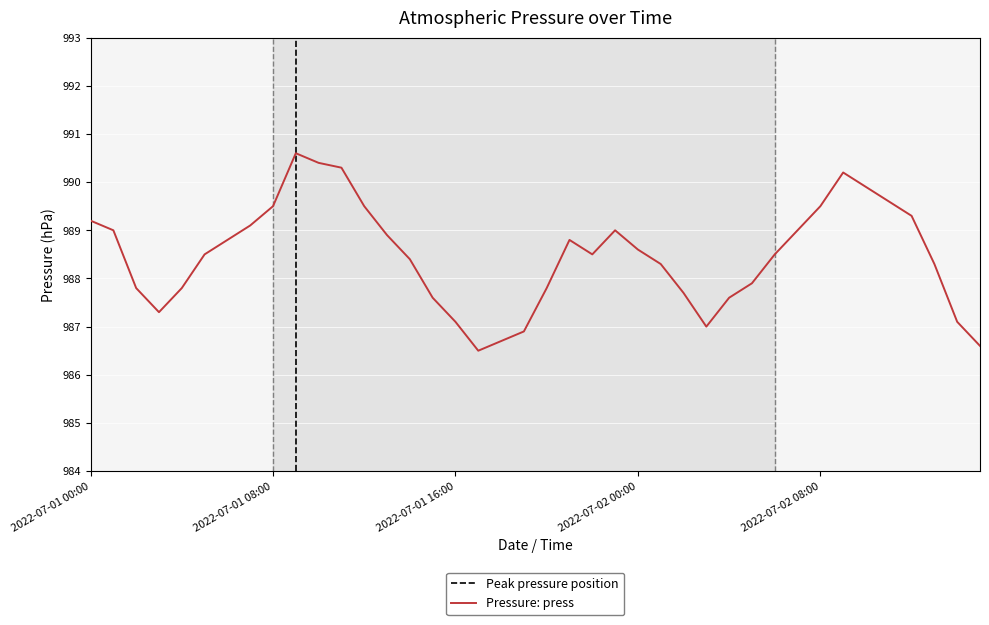

Reading left to right, transcribe all the data shown in this chart.

2022-07-01 00:00=989.2	2022-07-01 01:00=989.0	2022-07-01 02:00=987.8	2022-07-01 03:00=987.3	2022-07-01 04:00=987.8	2022-07-01 05:00=988.5	2022-07-01 06:00=988.8	2022-07-01 07:00=989.1	2022-07-01 08:00=989.5	2022-07-01 09:00=990.6	2022-07-01 10:00=990.4	2022-07-01 11:00=990.3	2022-07-01 12:00=989.5	2022-07-01 13:00=988.9	2022-07-01 14:00=988.4	2022-07-01 15:00=987.6	2022-07-01 16:00=987.1	2022-07-01 17:00=986.5	2022-07-01 18:00=986.7	2022-07-01 19:00=986.9	2022-07-01 20:00=987.8	2022-07-01 21:00=988.8	2022-07-01 22:00=988.5	2022-07-01 23:00=989.0	2022-07-02 00:00=988.6	2022-07-02 01:00=988.3	2022-07-02 02:00=987.7	2022-07-02 03:00=987.0	2022-07-02 04:00=987.6	2022-07-02 05:00=987.9	2022-07-02 06:00=988.5	2022-07-02 07:00=989.0	2022-07-02 08:00=989.5	2022-07-02 09:00=990.2	2022-07-02 10:00=989.9	2022-07-02 11:00=989.6	2022-07-02 12:00=989.3	2022-07-02 13:00=988.3	2022-07-02 14:00=987.1	2022-07-02 15:00=986.6